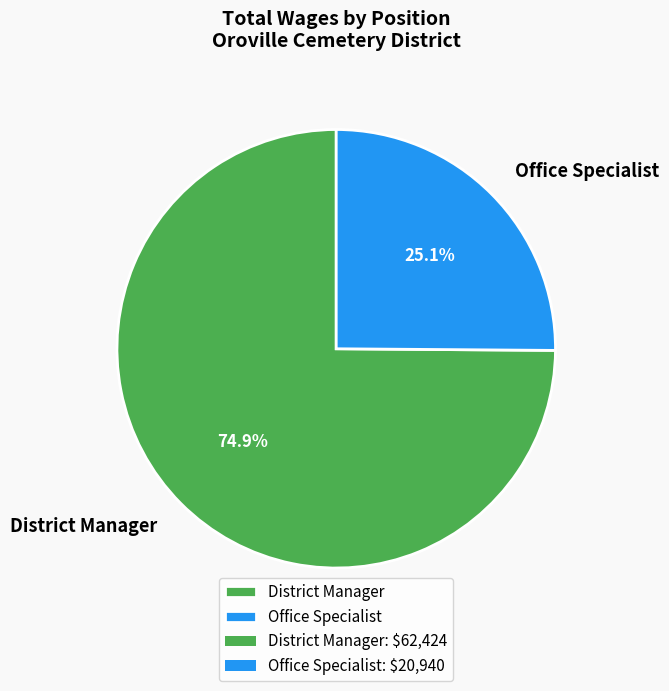

To the nearest percent, what is the difference between the largest and smallest slice percentages?

50%